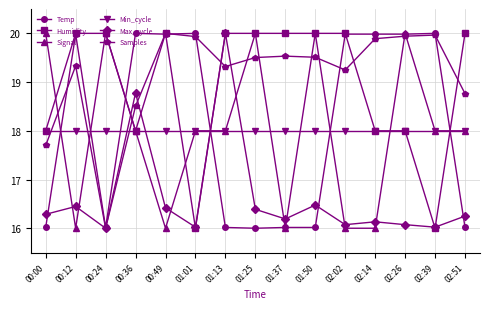

How many intersections are there between Max_cycle and Signal?

10